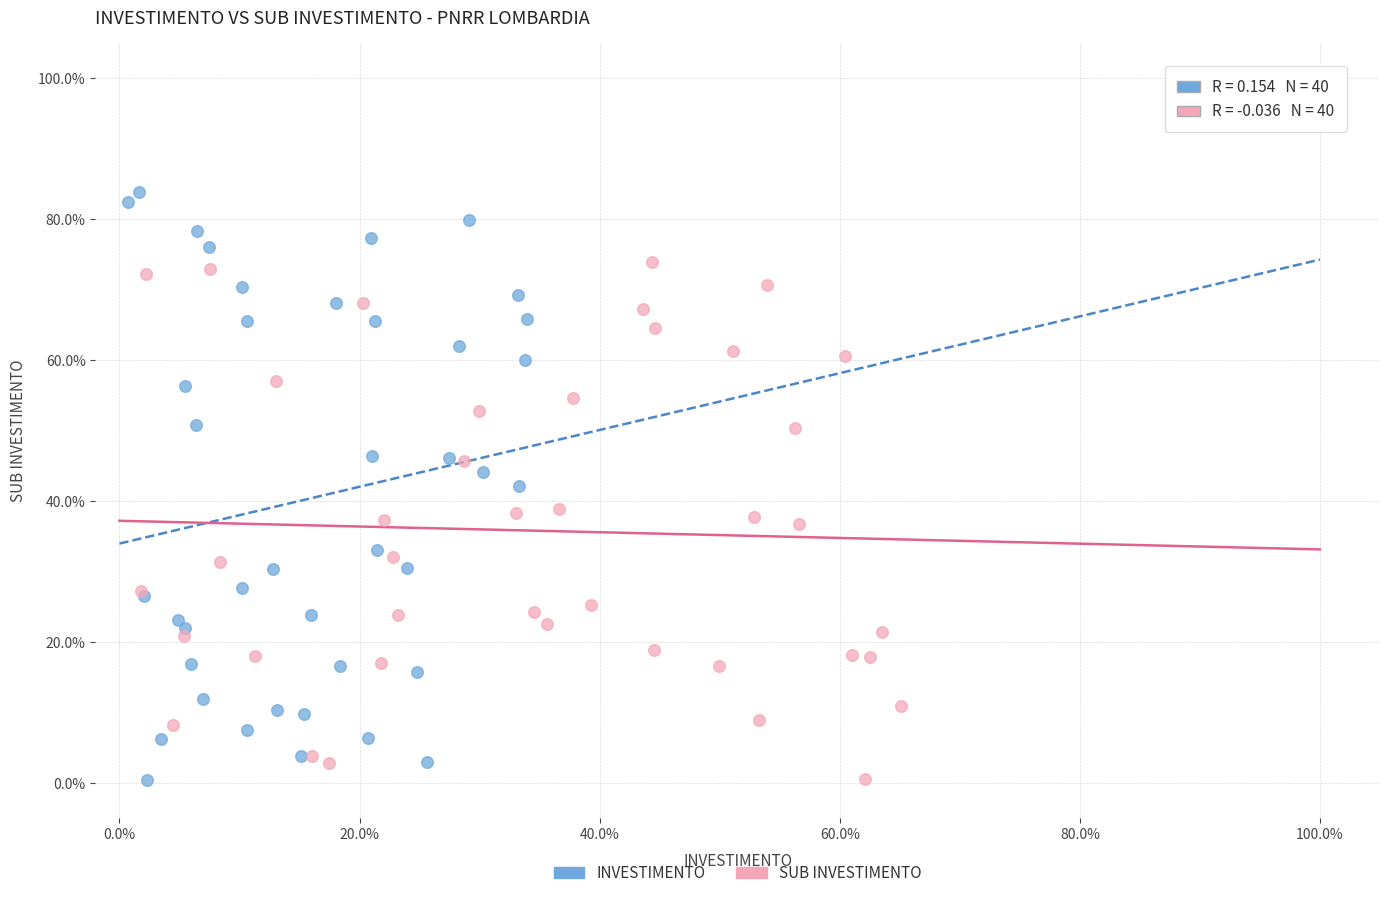

Which series has the largest Y range (max minus min)?

INVESTIMENTO